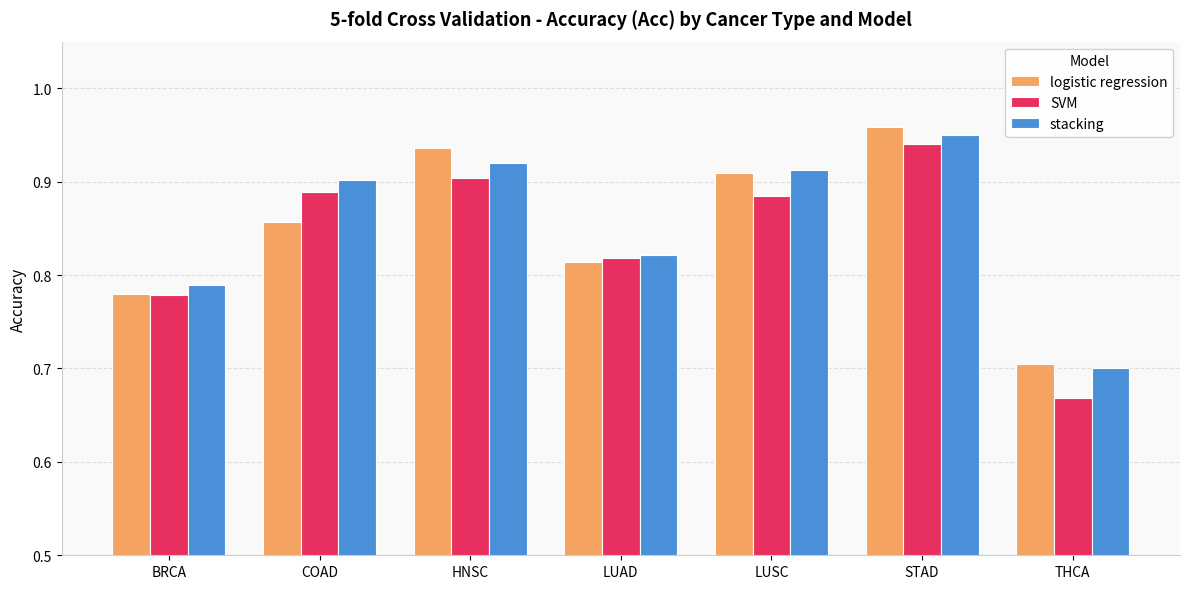

What is the difference between the stacking values at STAD and LUAD?

0.1